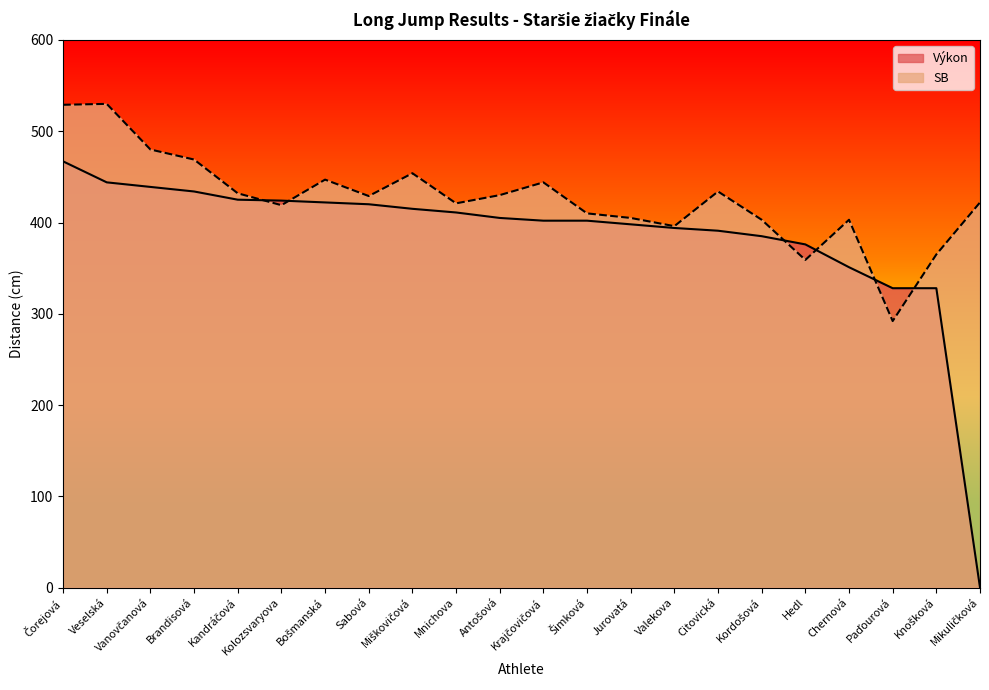

What is the sum of the Výkon values at Knošková and Citovická?

719